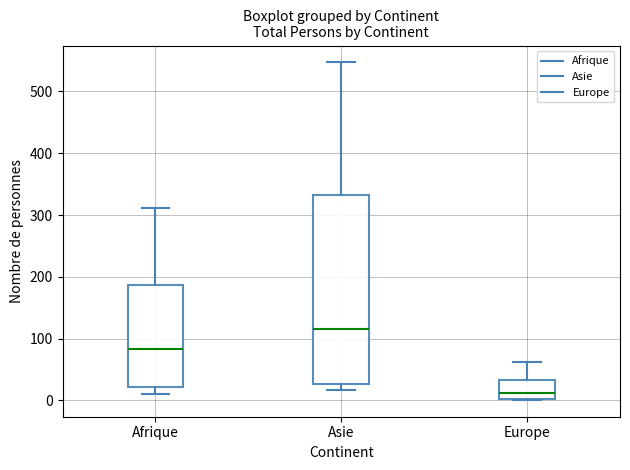

Reading left to right, read every box against the y-axis: the position of its median line, the range the box covers, and the ends of its whiskers. The values are not printed on the chart, so give them approximately, as read against the axis.

Afrique: median 80, box 20 to 190, whiskers 10 to 310
Asie: median 120, box 30 to 330, whiskers 20 to 550
Europe: median 10, box 0 to 30, whiskers 0 to 60